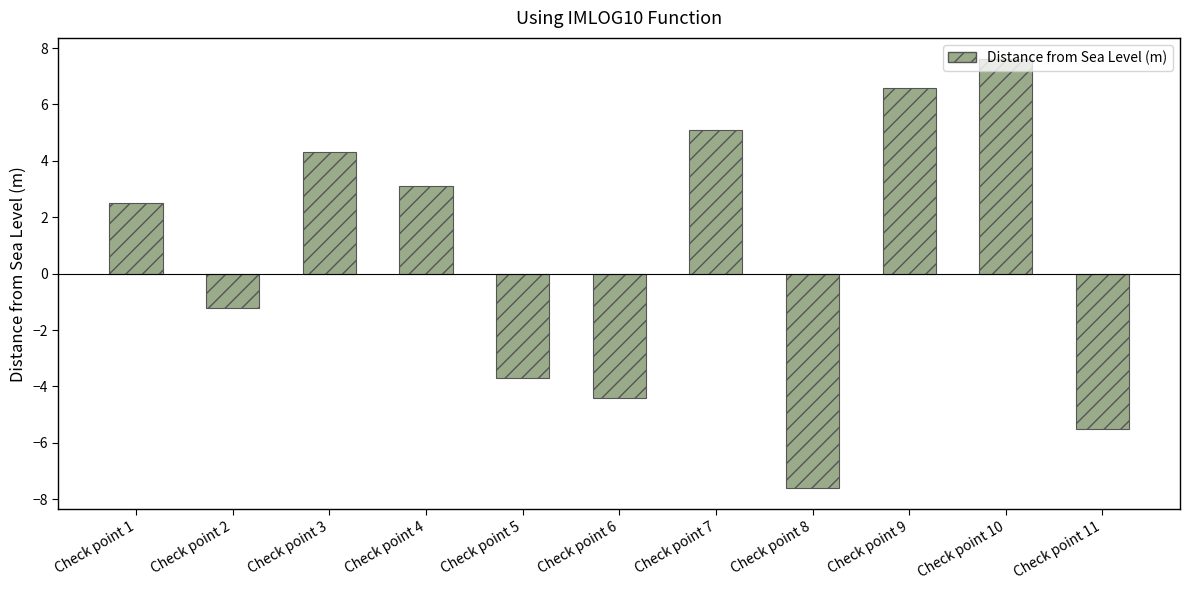

What is the ratio of the value at Check point 10 to the value at Check point 4?

2.5